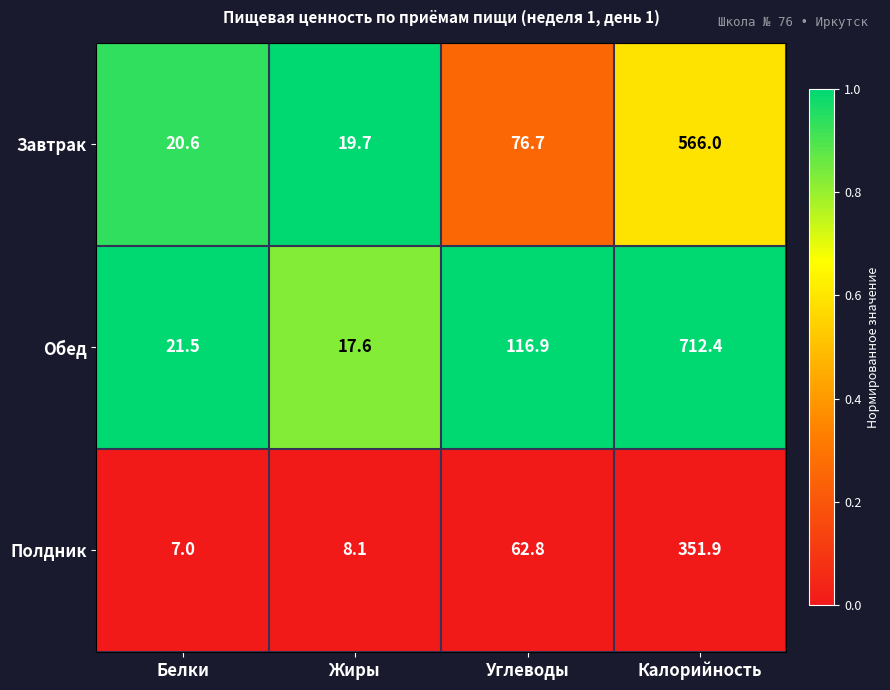

What is the total value across all series at Жиры?

45.4